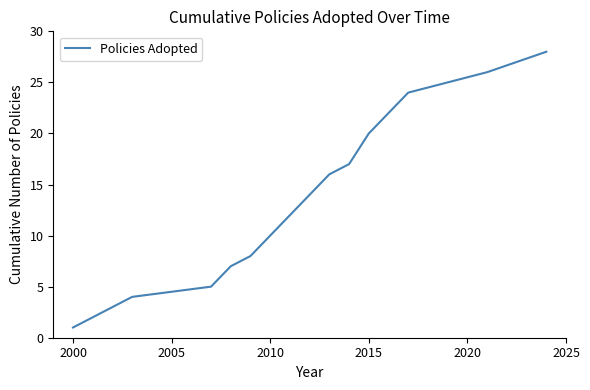

What is the difference between the maximum and minimum values?

27